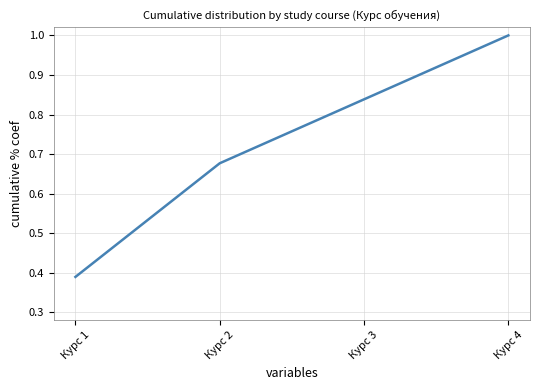

At which label is the value closest to 0?

Курс 1